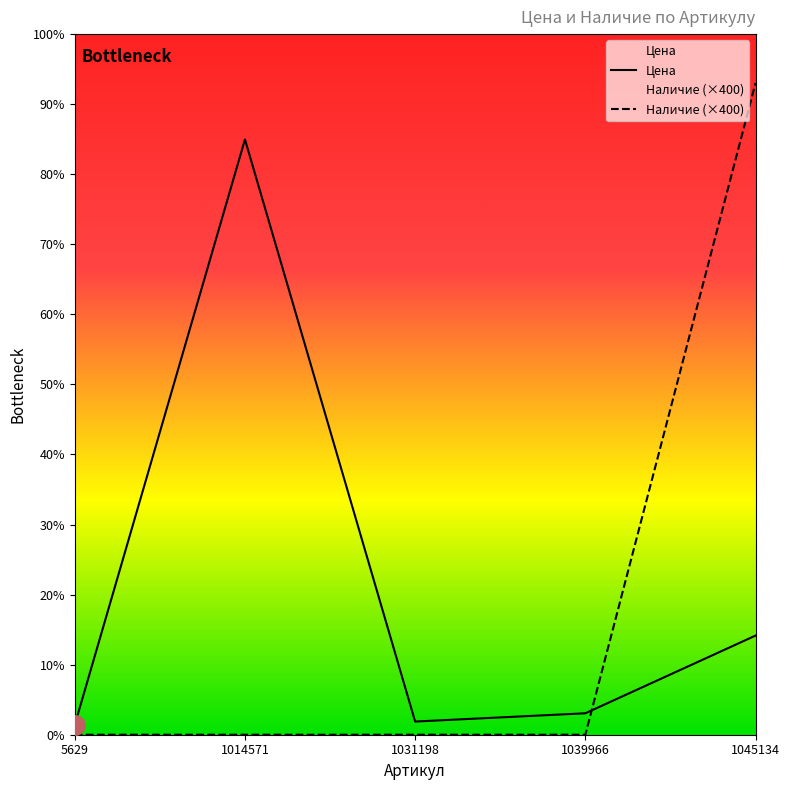

True or false: Наличие and Цена cross at least once.

True